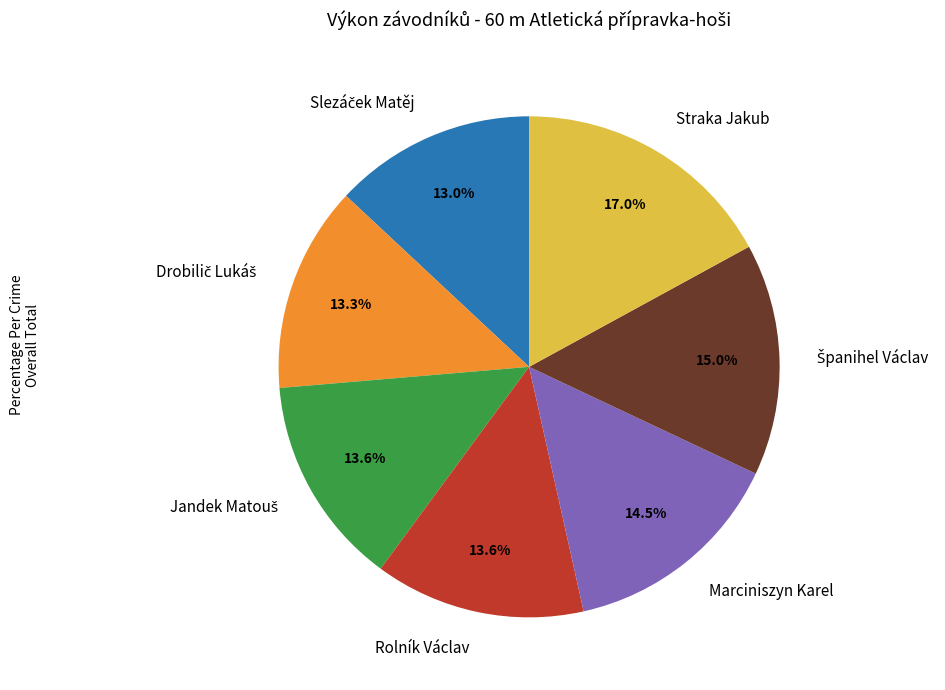

How much of the chart is everything except Rolník Václav?

86.4%